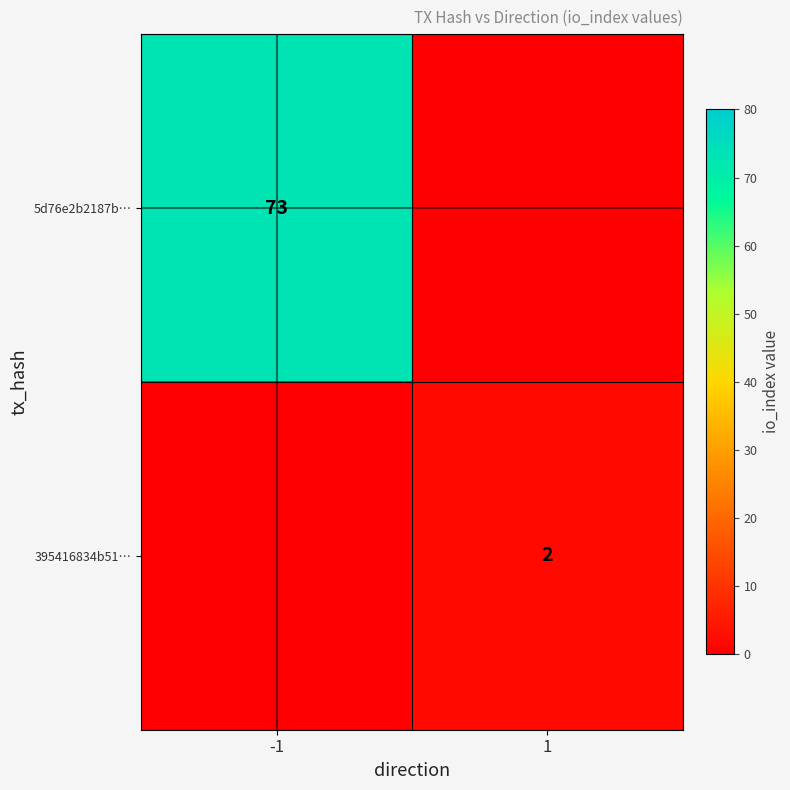

The 5d76e2b2187b… series shows 73 at -1. True or false?

True